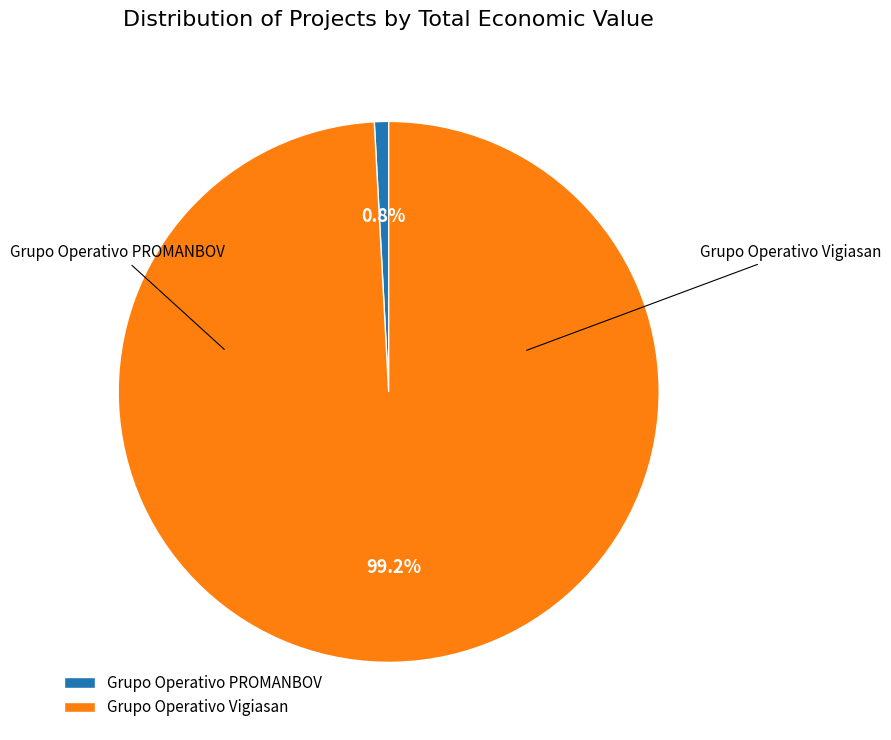

Count the number of slices in the pie.

2